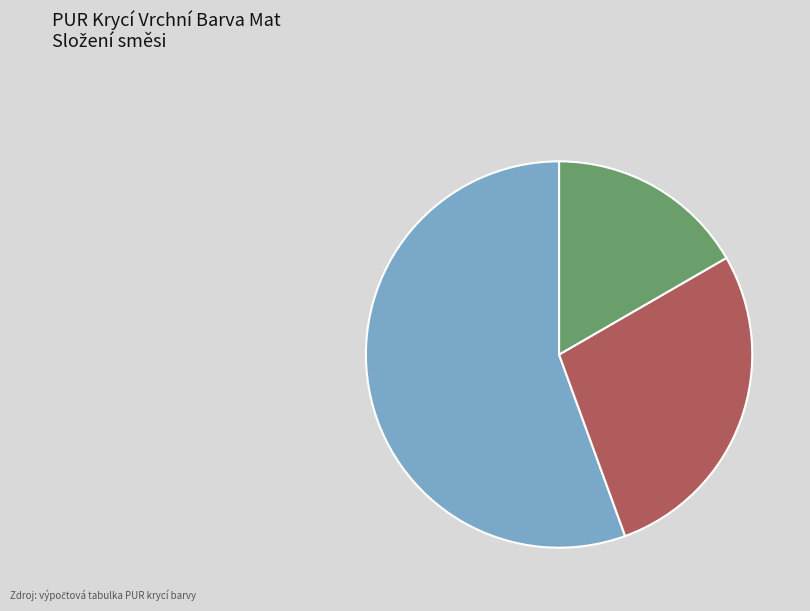

How much of the chart is everything except Potřebné množství ředidla (váhově - 30%)?

83.3%